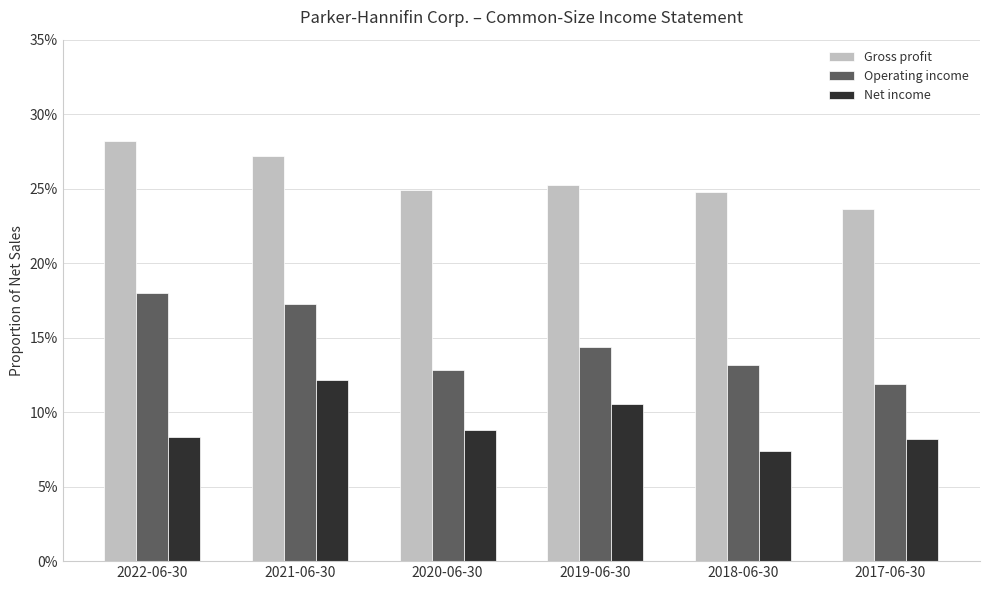

Reading left to right, list all the values displayed in this chart.

Gross profit: 2022-06-30=0.3	2021-06-30=0.3	2020-06-30=0.2	2019-06-30=0.3	2018-06-30=0.2	2017-06-30=0.2
Operating income: 2022-06-30=0.2	2021-06-30=0.2	2020-06-30=0.1	2019-06-30=0.1	2018-06-30=0.1	2017-06-30=0.1
Net income: 2022-06-30=0.1	2021-06-30=0.1	2020-06-30=0.1	2019-06-30=0.1	2018-06-30=0.1	2017-06-30=0.1